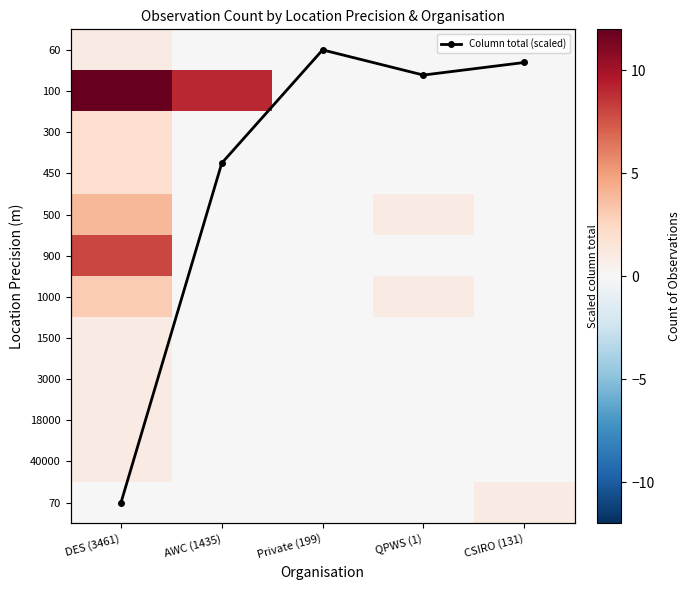

How many data points in Column total (scaled) are above 0?

4